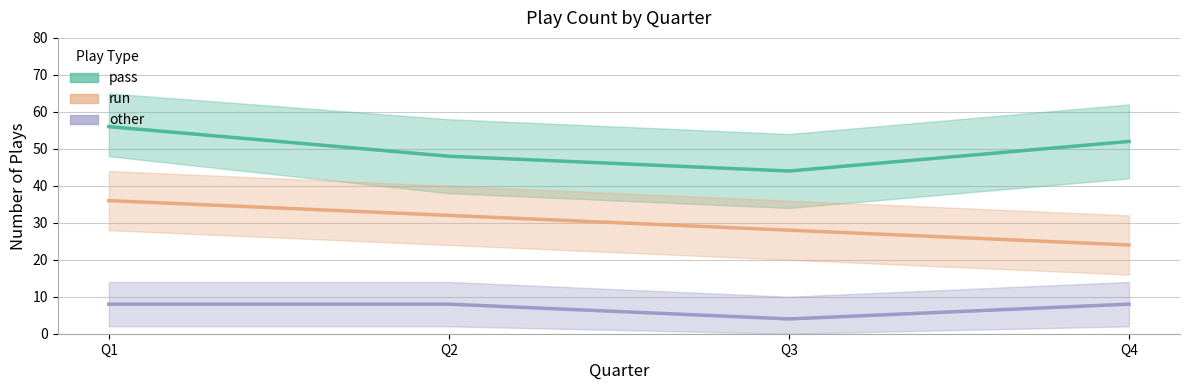

The value of pass at Q2 is 70. True or false?

False